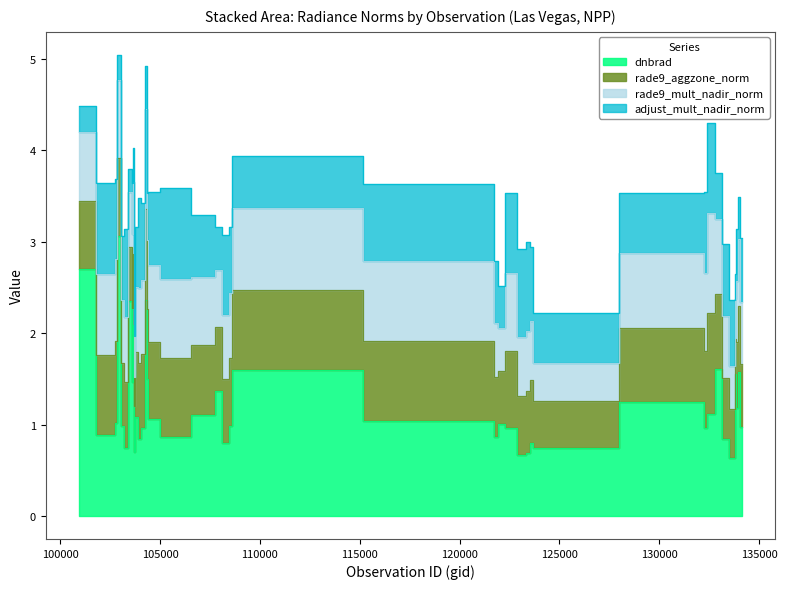

What is the value of the adjust_mult_nadir_norm point at the 4th from the left?

0.3